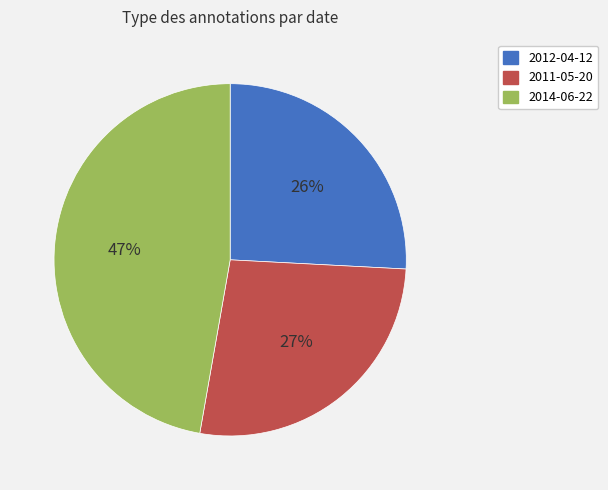

Is it true that 2011-05-20 is 19% of the pie?

False